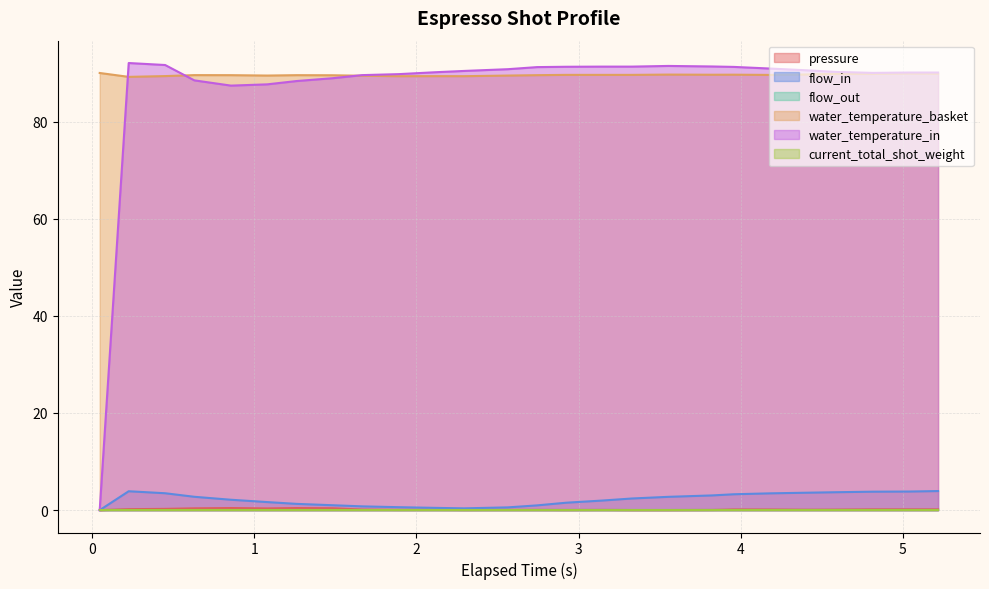

How many data points in pressure are above 0?

26